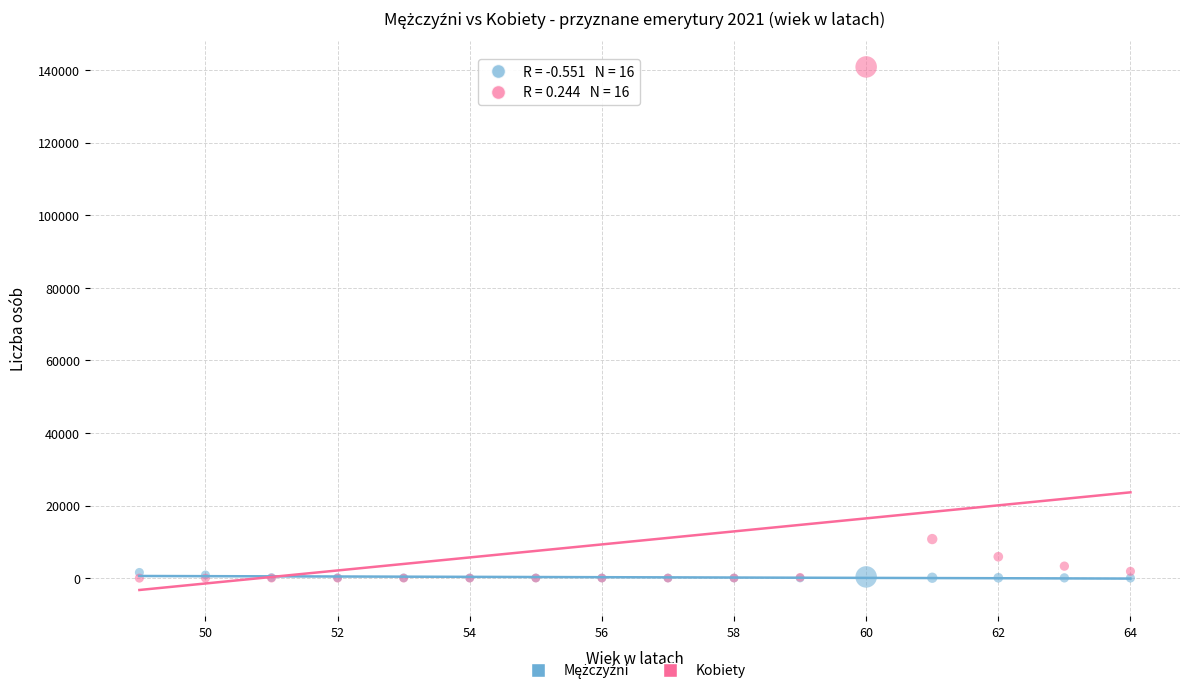

In the Kobiety series, what Y value is closest to 70445?

10768